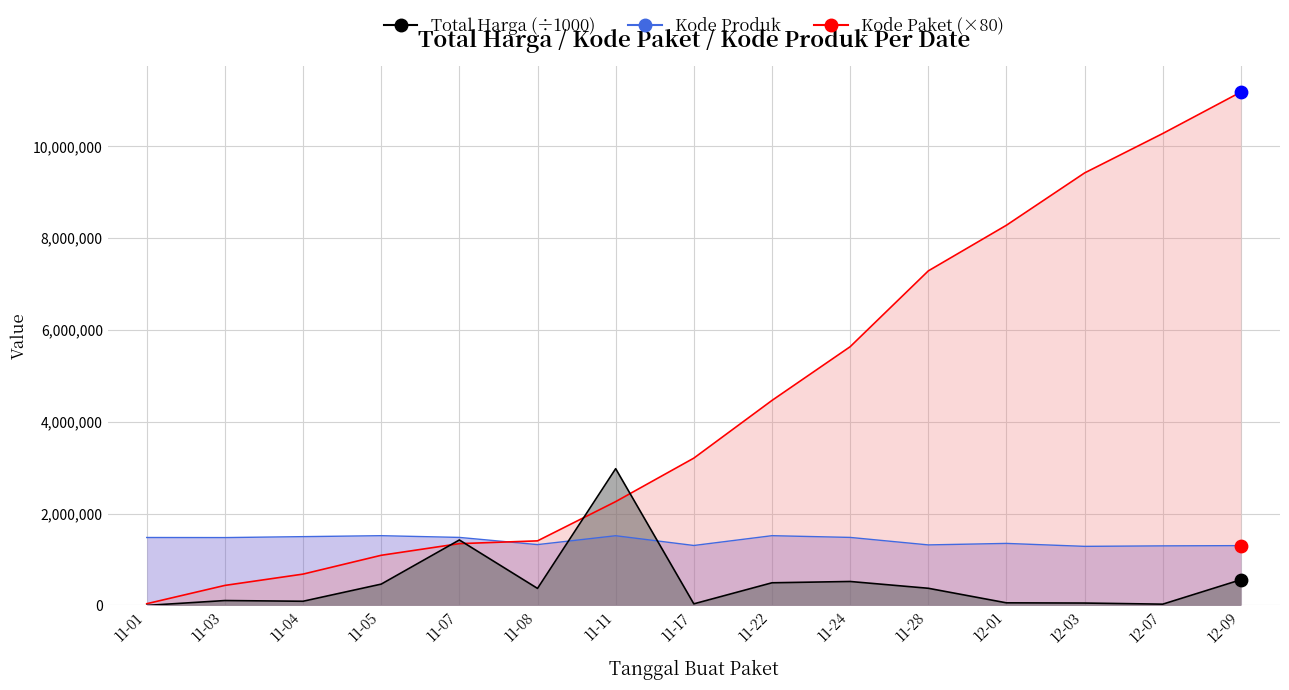

Which series has the largest total across all categories?

Kode Paket